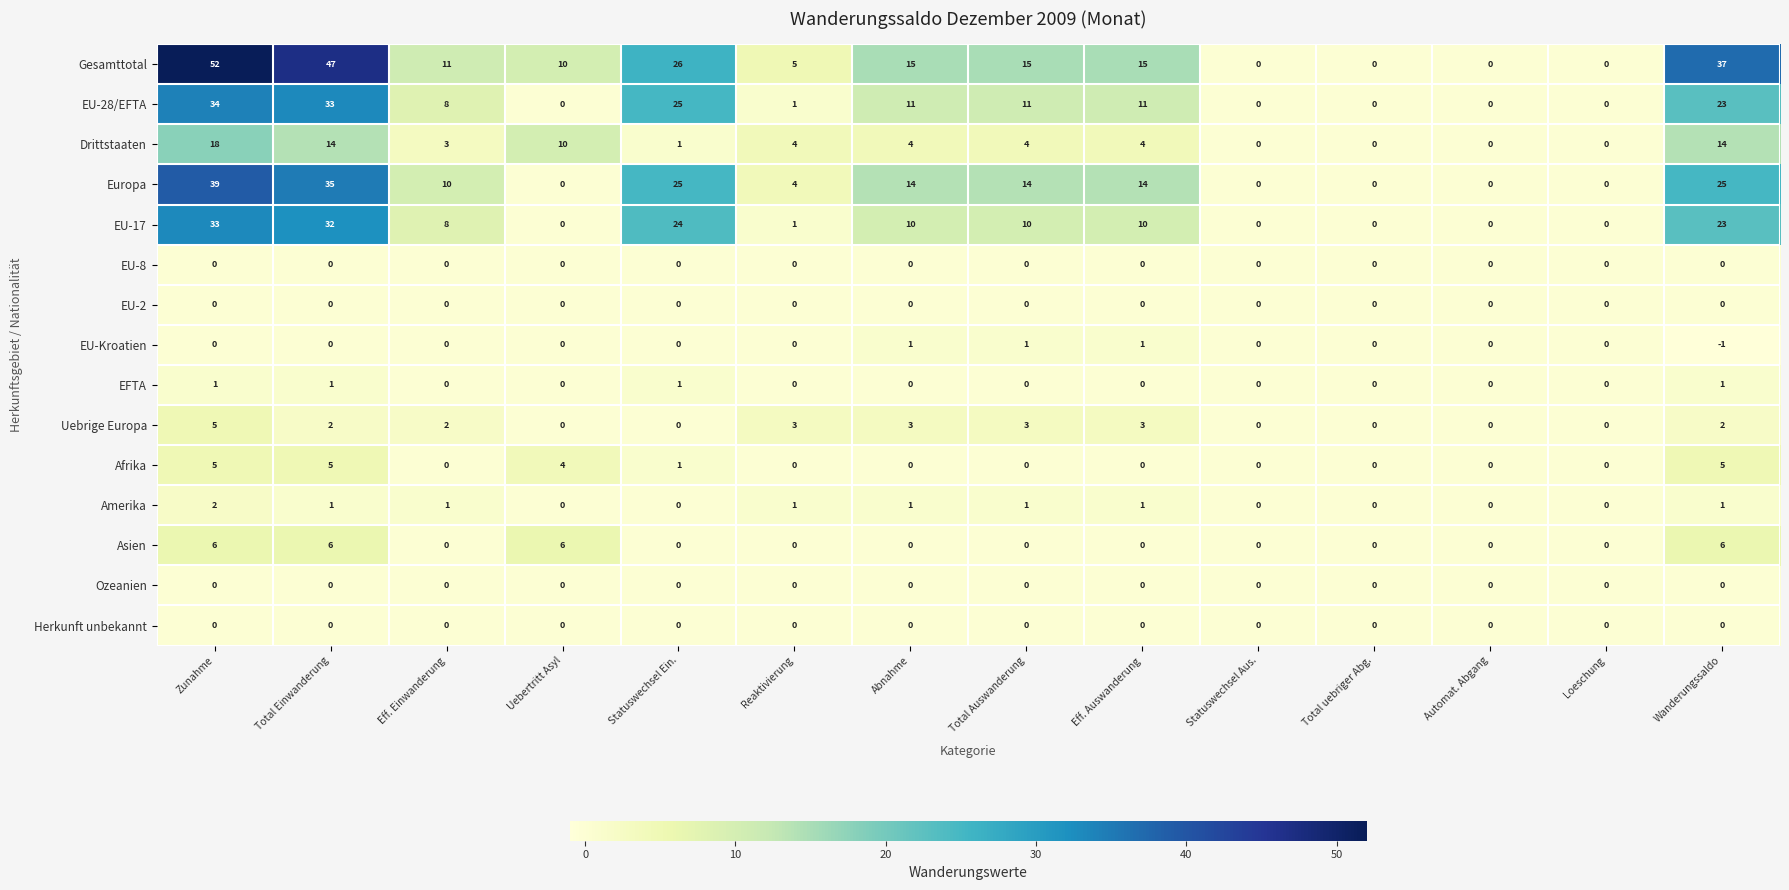

How many values in the Gesamttotal series are below 15?

7